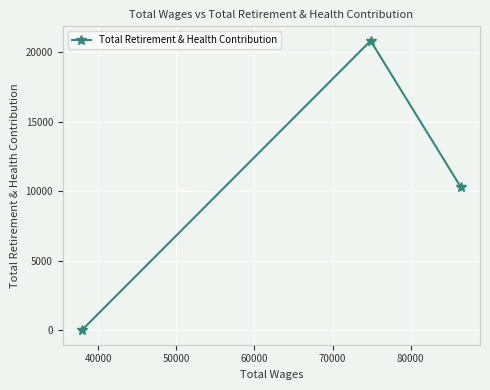

What is the maximum value shown in the chart?

20806